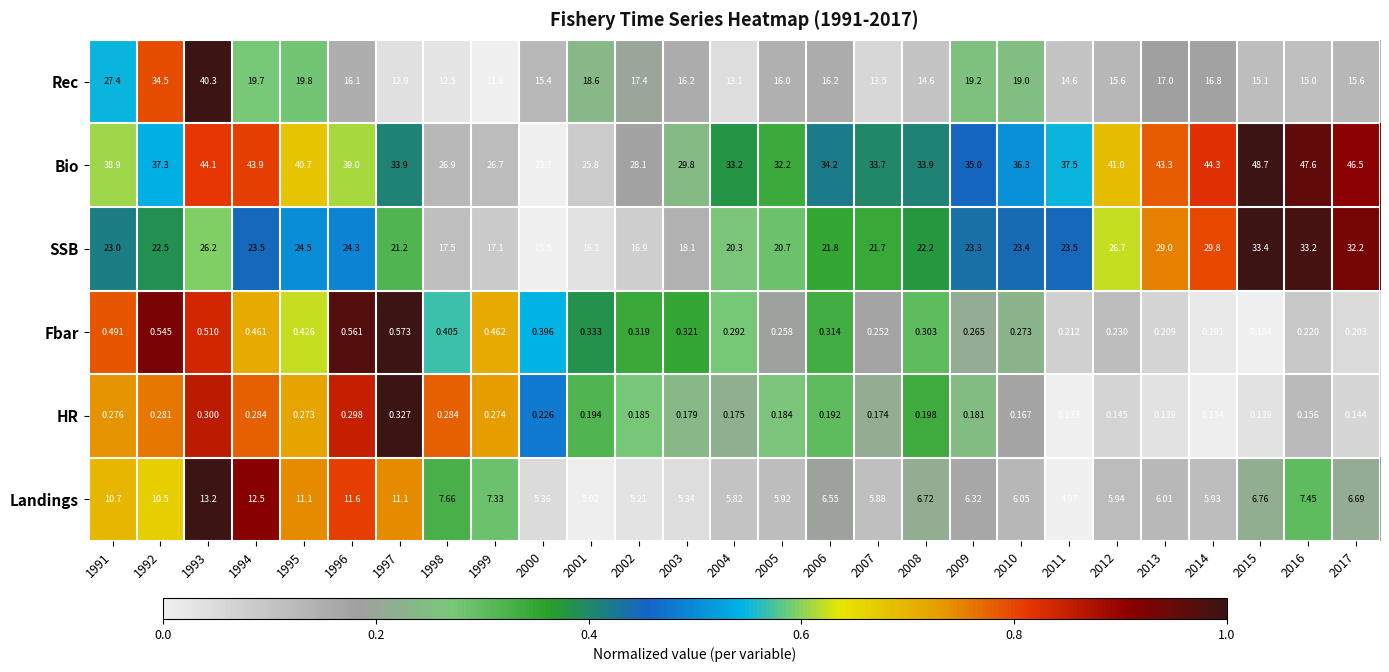

Which series changed the most between 1993 and 1996?

Rec